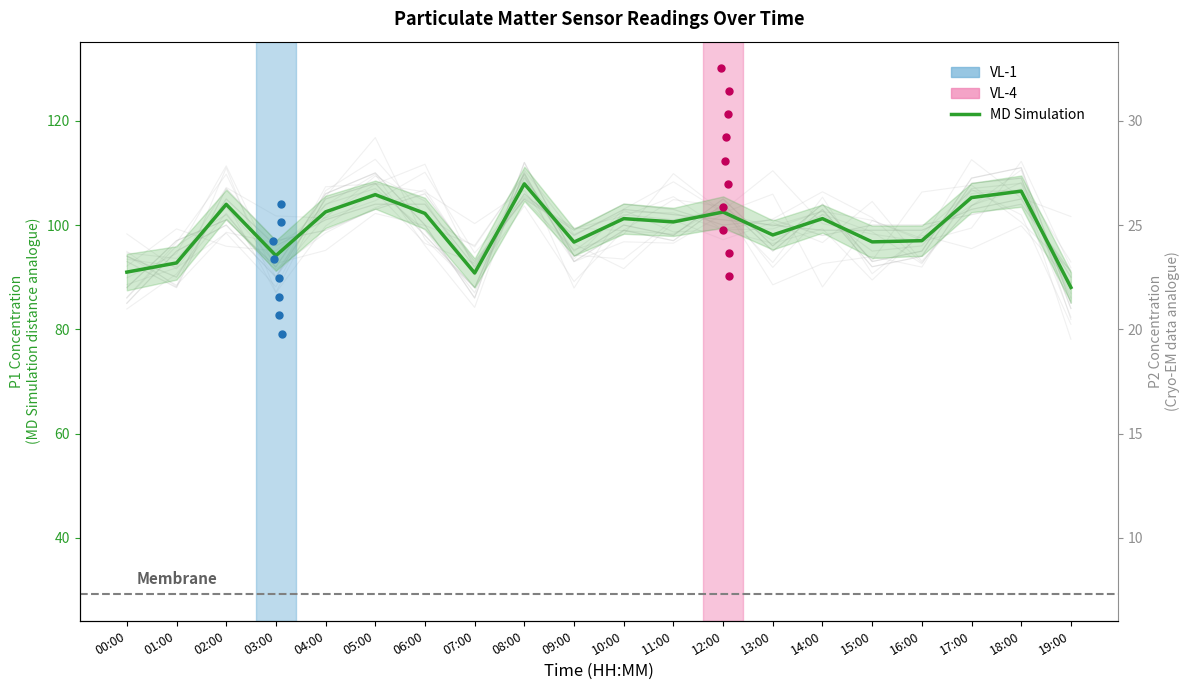

What is the change in value from 11:00 to 19:00?

-12.6